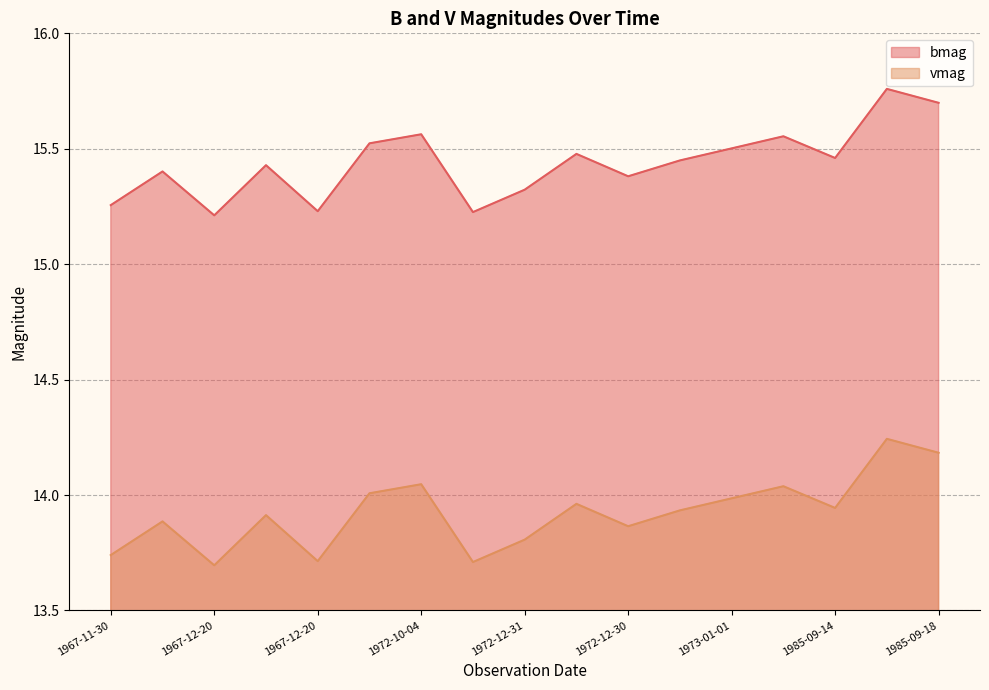

What is the label of the 12th point from the right?

1972-10-04 22:15:17